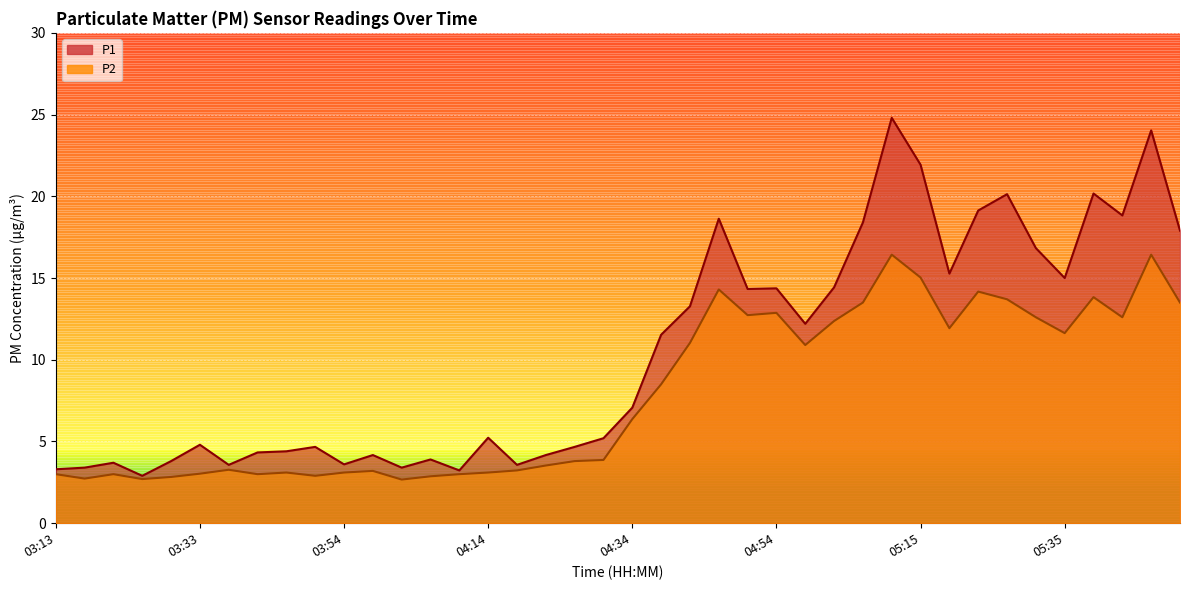

At which category does P2 reach its first local valley?

03:17